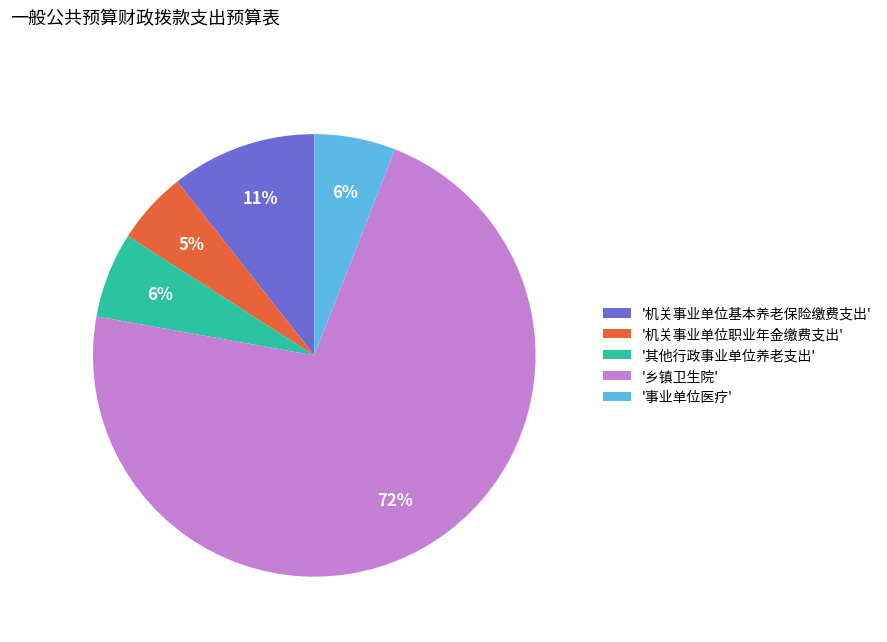

What is the largest slice in the pie chart?

'乡镇卫生院'